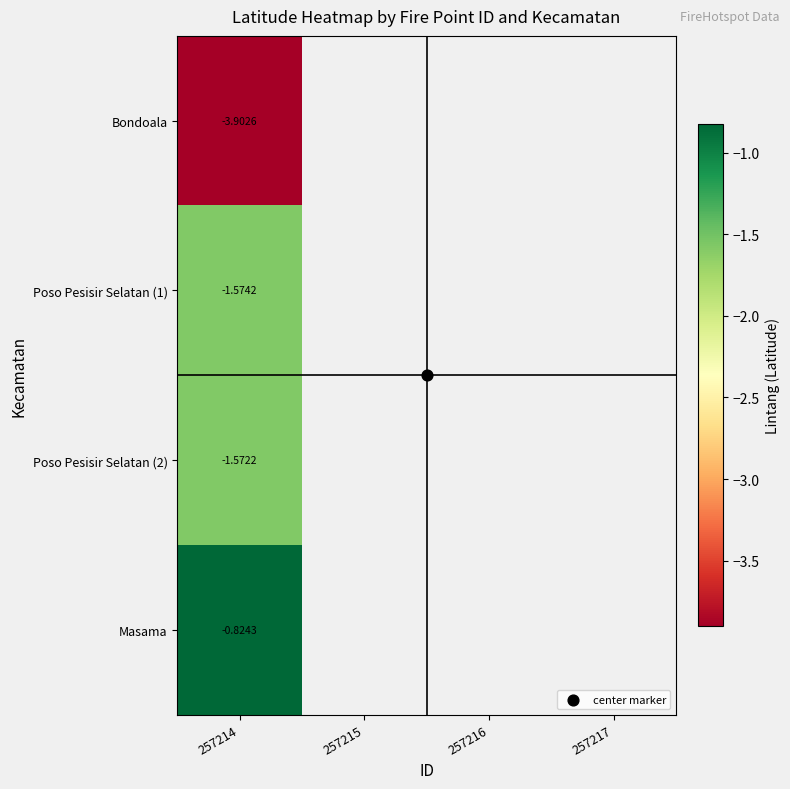

How many distinct data groups are displayed?

4